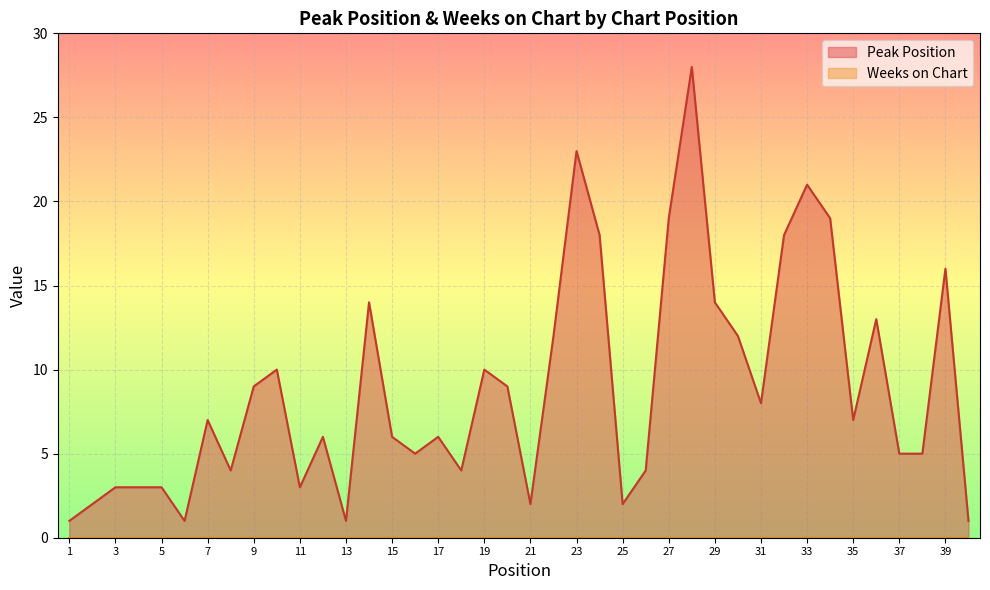

Between 1 and 17, which series saw the biggest shift?

Peak Position